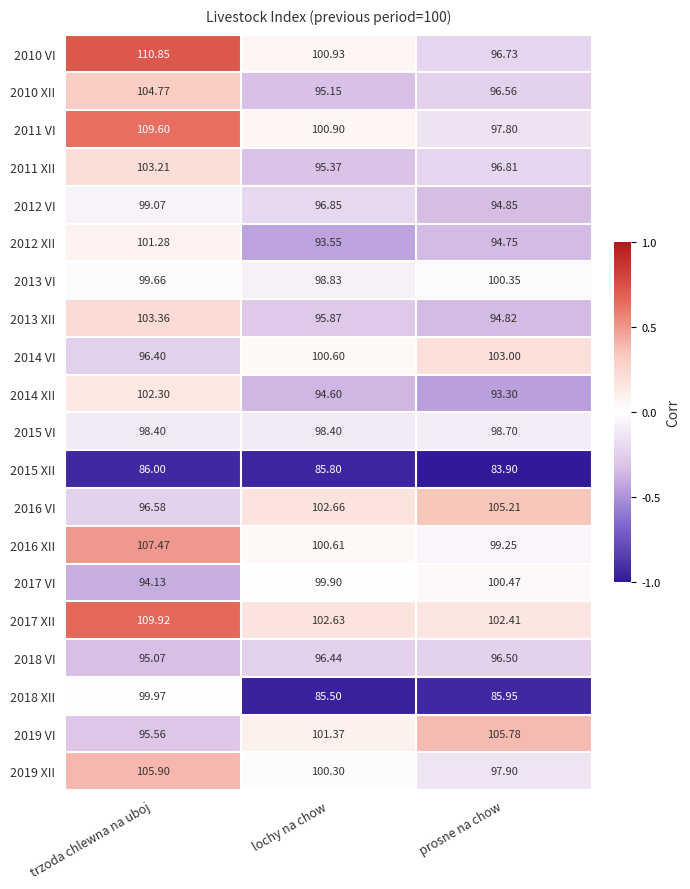

At which label does 2016 VI first exceed 102?

lochy na chow